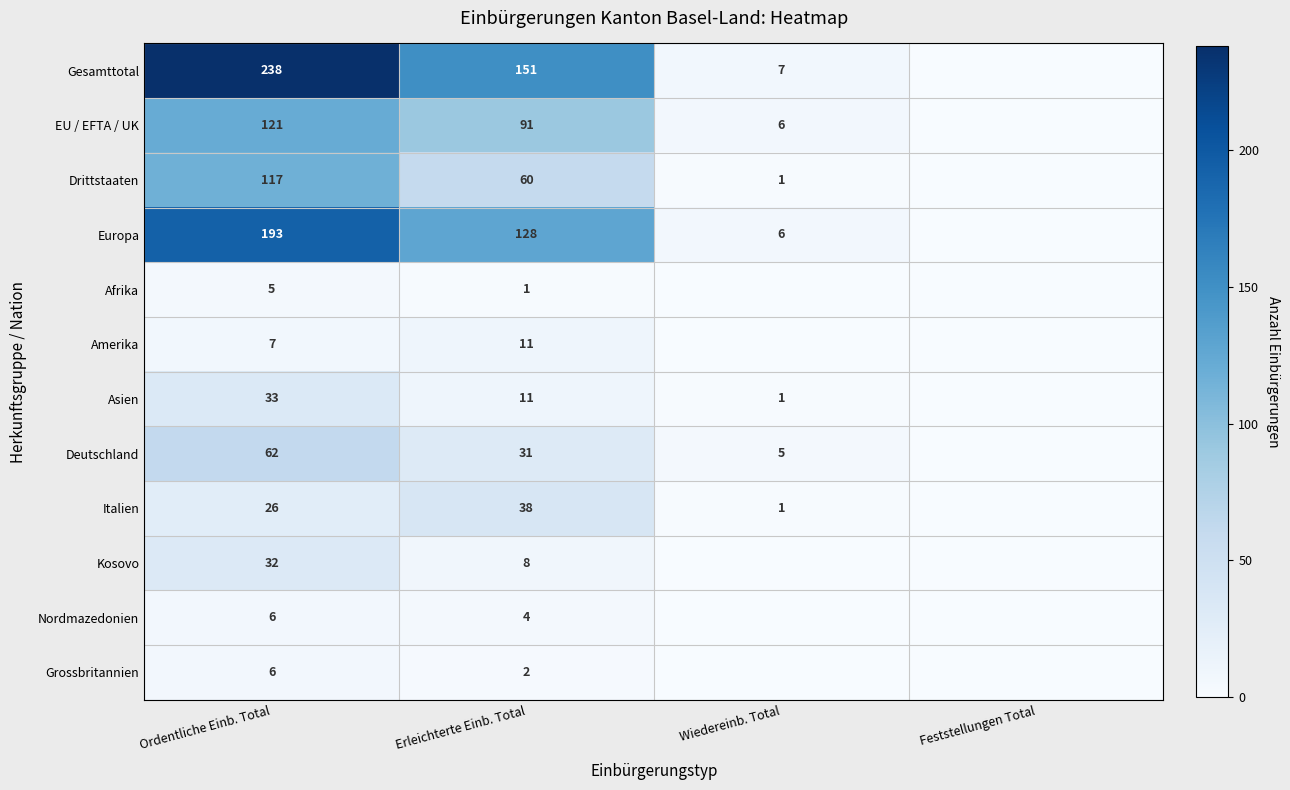

True or false: Drittstaaten has a value of 60 at Erleichterte Einb. Total.

True